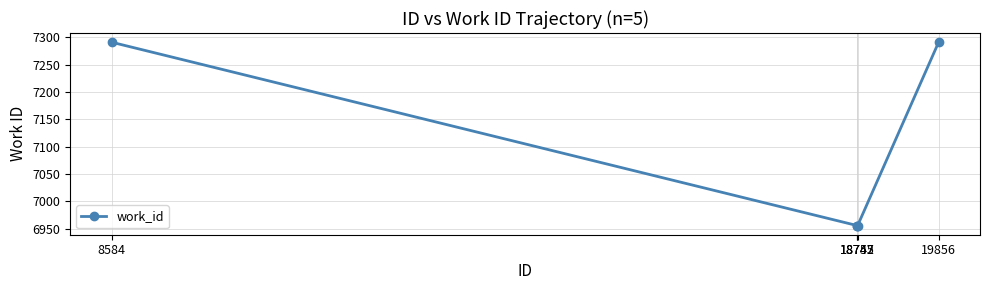

Does the chart display data point markers on the line(s)?

Yes